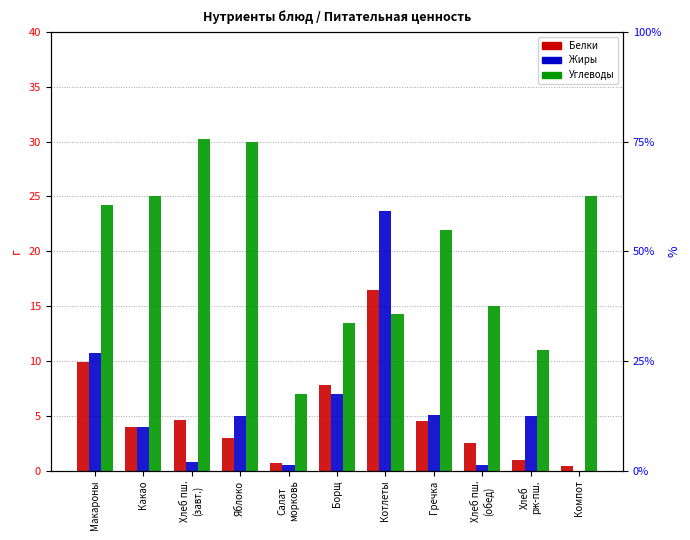

How many values in the Углеводы series are below 21?

5